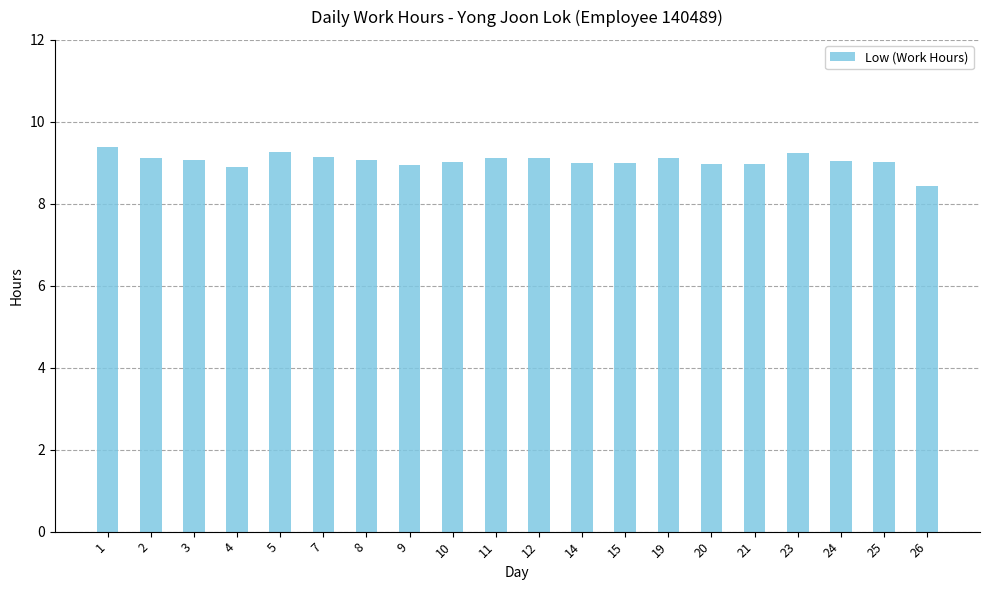

Read the value at 4.

8.9